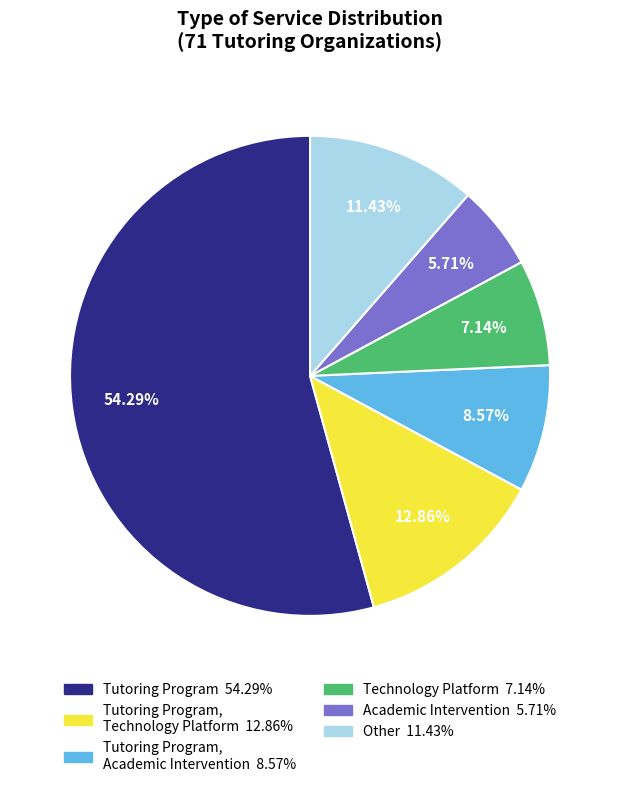

To the nearest percent, what is the difference between the largest and smallest slice percentages?

49%